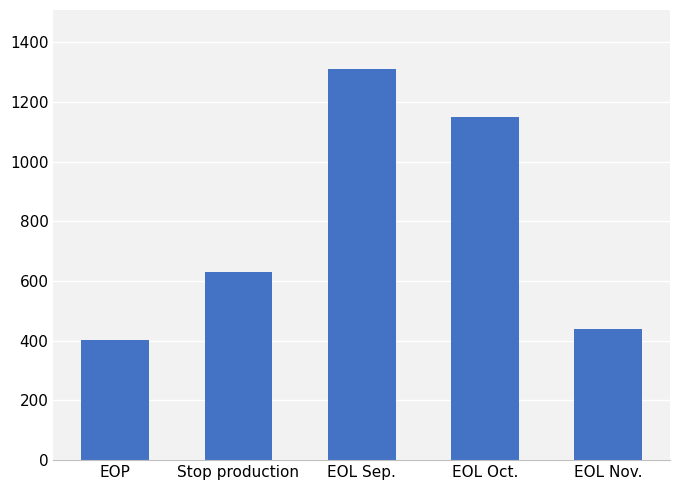

What is the difference between the maximum and minimum values?

910.6